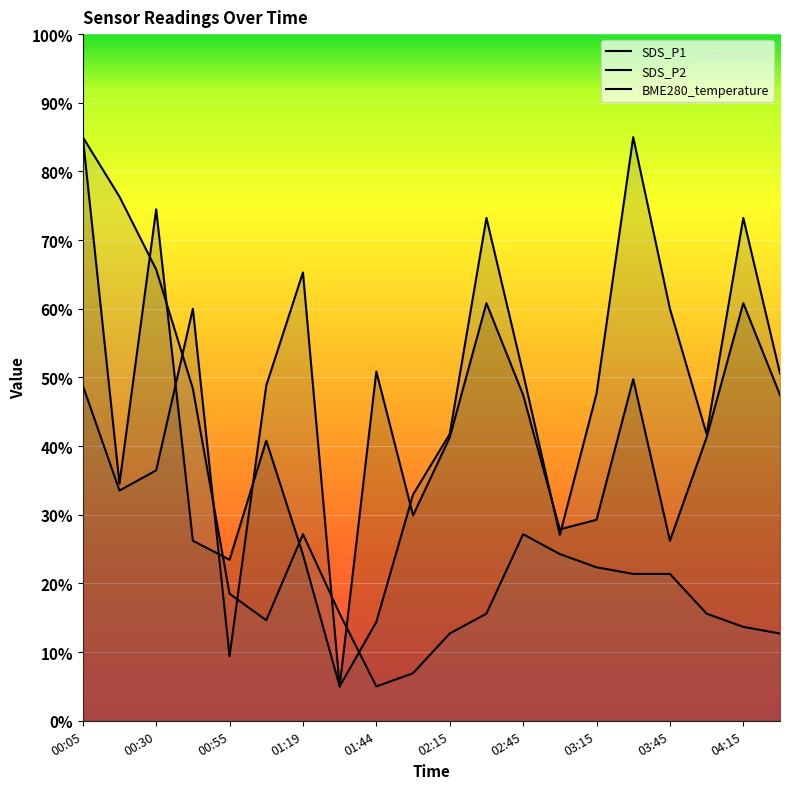

Which category has the highest value across all series?

00:05